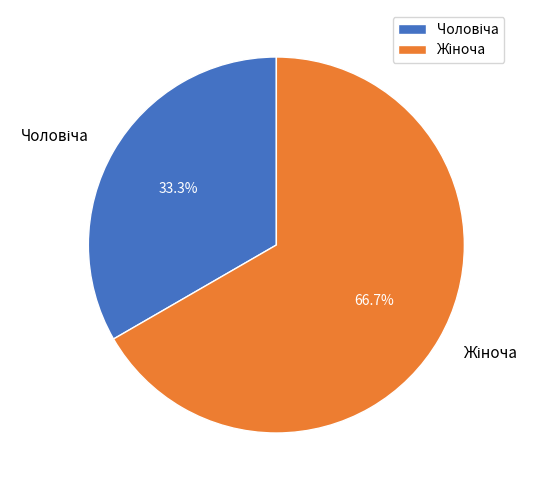

Is there a majority slice in this chart?

Yes